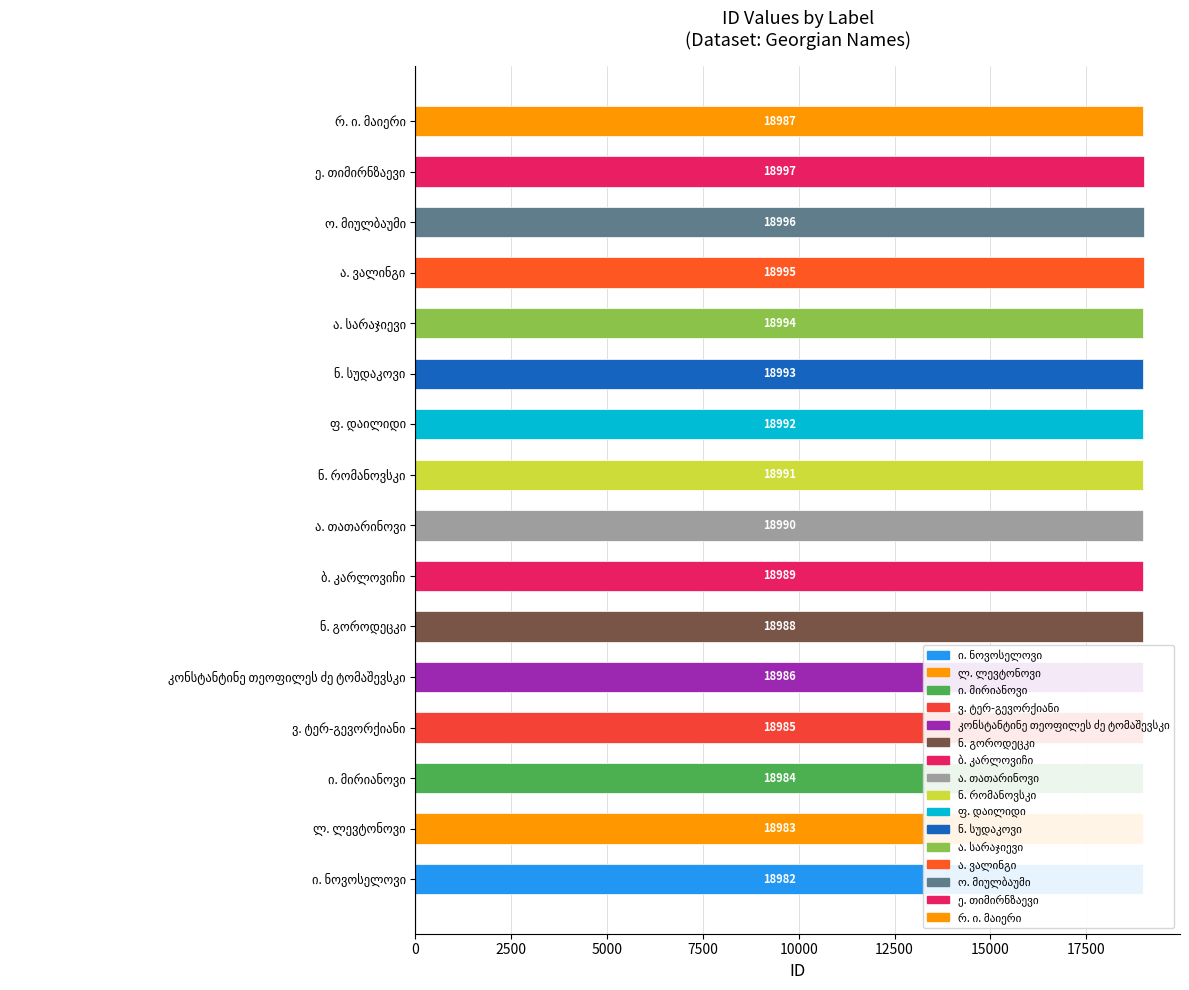

What is the sum of all values?

303832